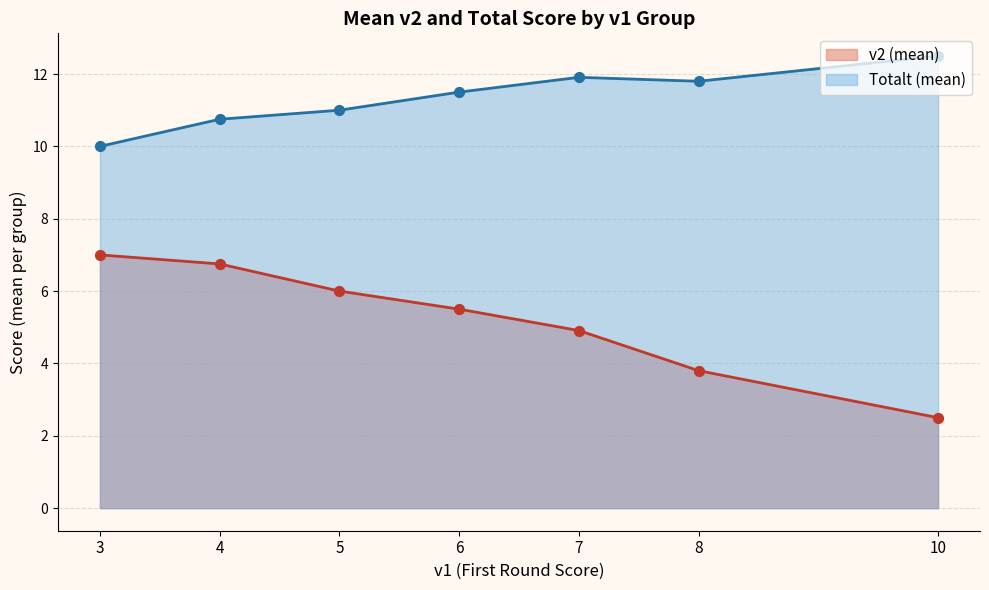

Which series has the largest total across all categories?

Totalt (mean)